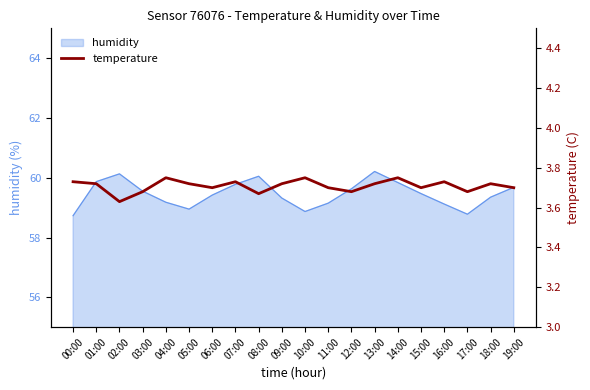

What is the highest value of the humidity series?

60.2